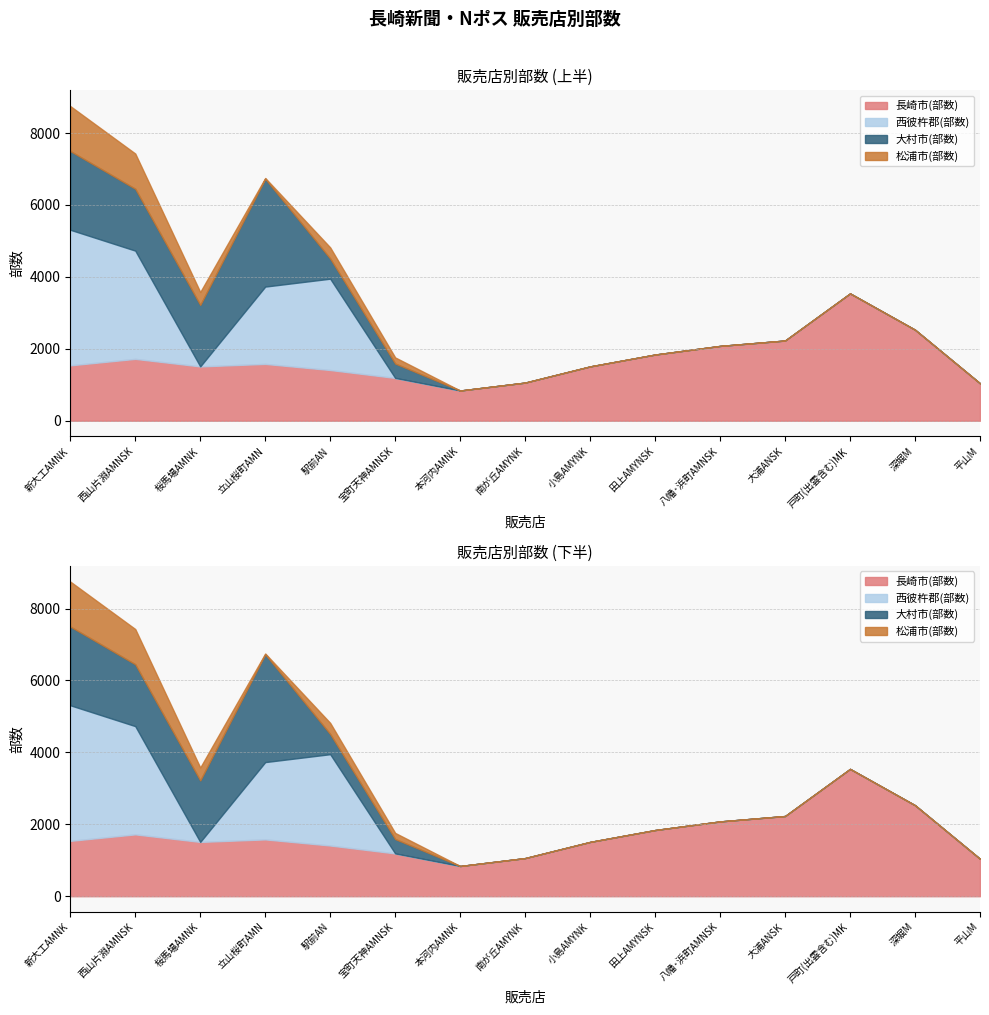

The 松浦市(部数) series shows -419 at 八幡･浜町AMNSK. True or false?

False